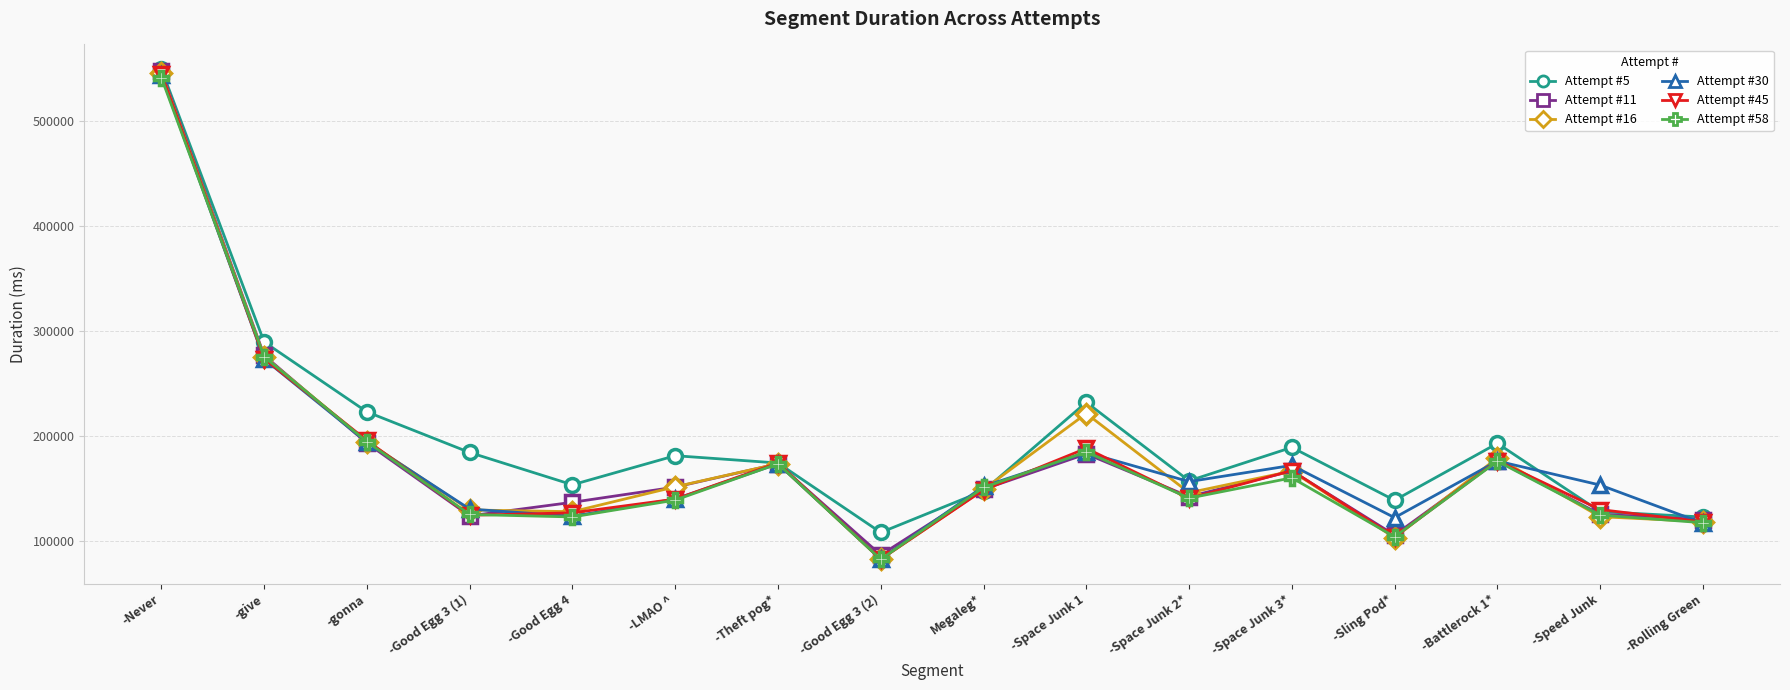

What is the sum of the Attempt #45 values at -Good Egg 3 (1) and -Speed Junk?

254614